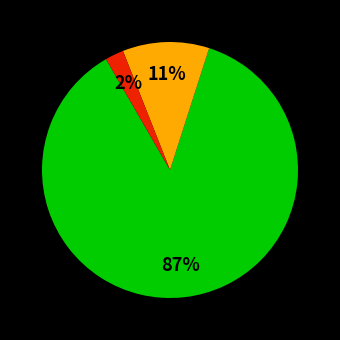

To the nearest percent, what is the average slice percentage?

33%